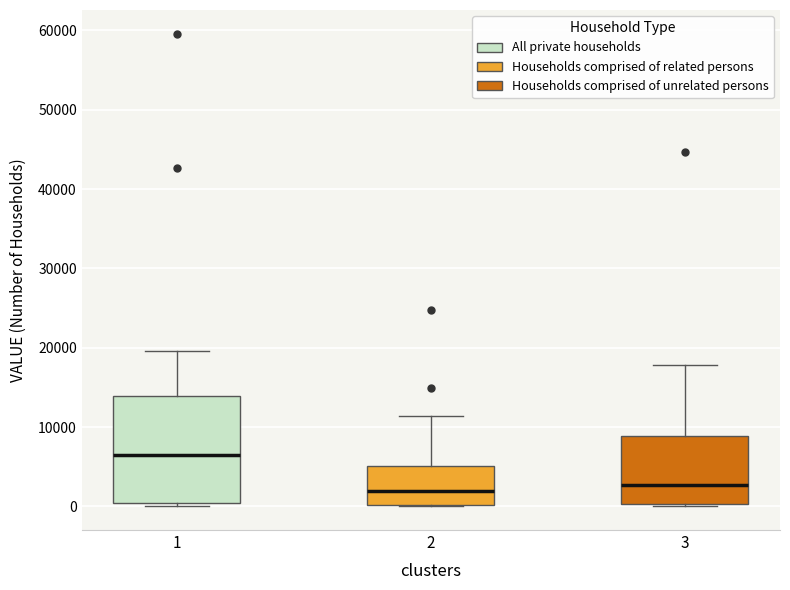

Comparing the boxes themselves (not the whiskers), which one is the tallest?

1